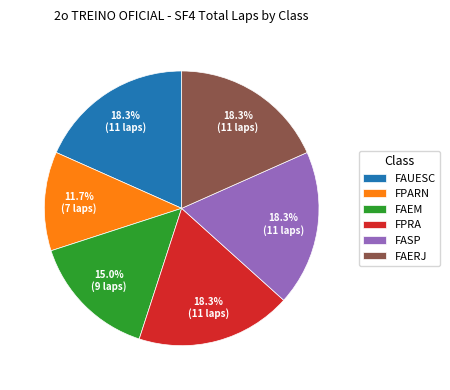

Is the sum of FAEM and FPRA greater than half?

No